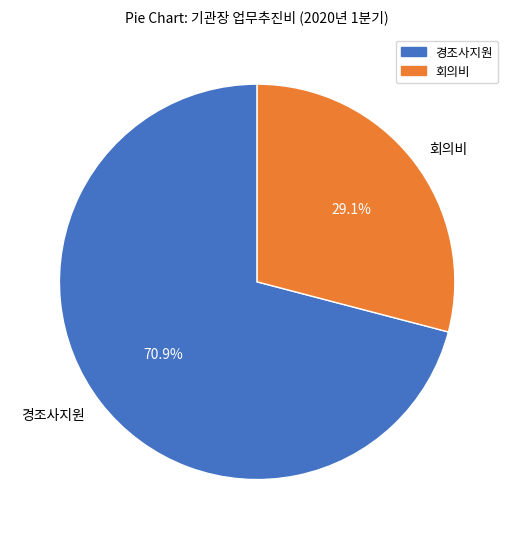

Do 경조사지원 and 회의비 together represent more than half of the pie?

Yes